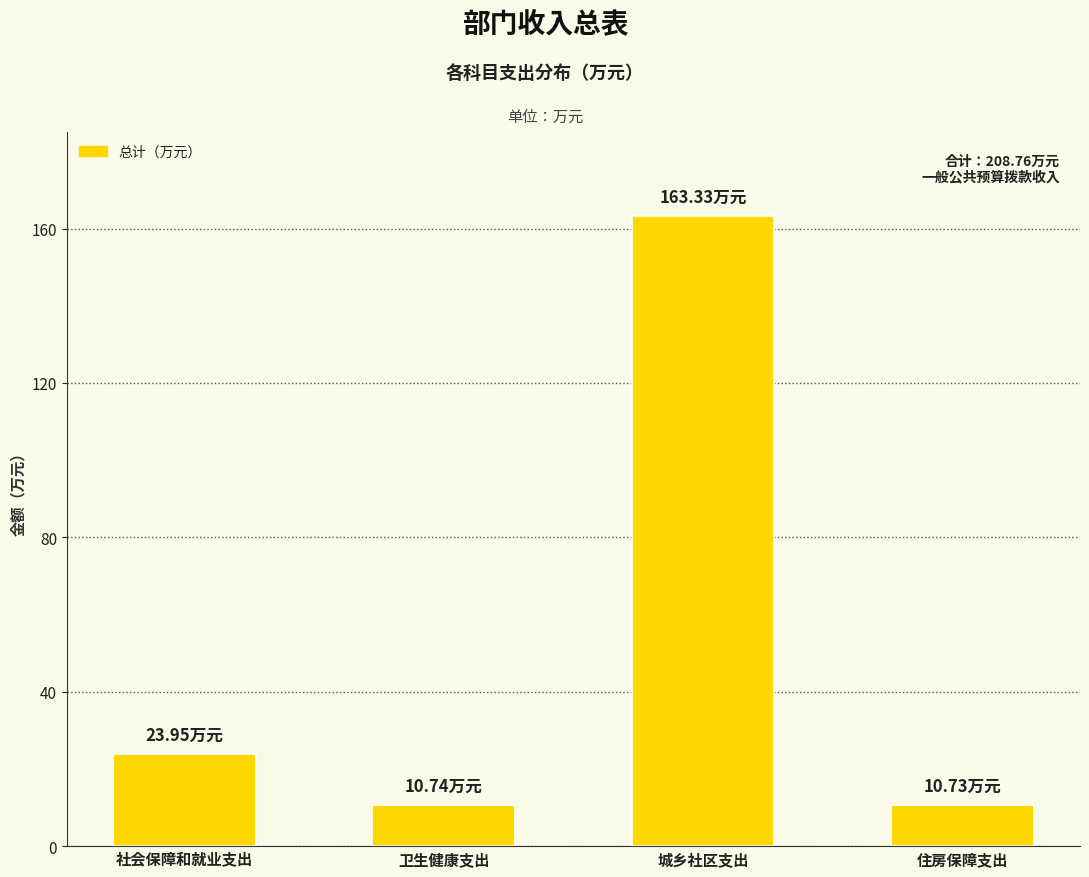

How many data points does each series have?

4